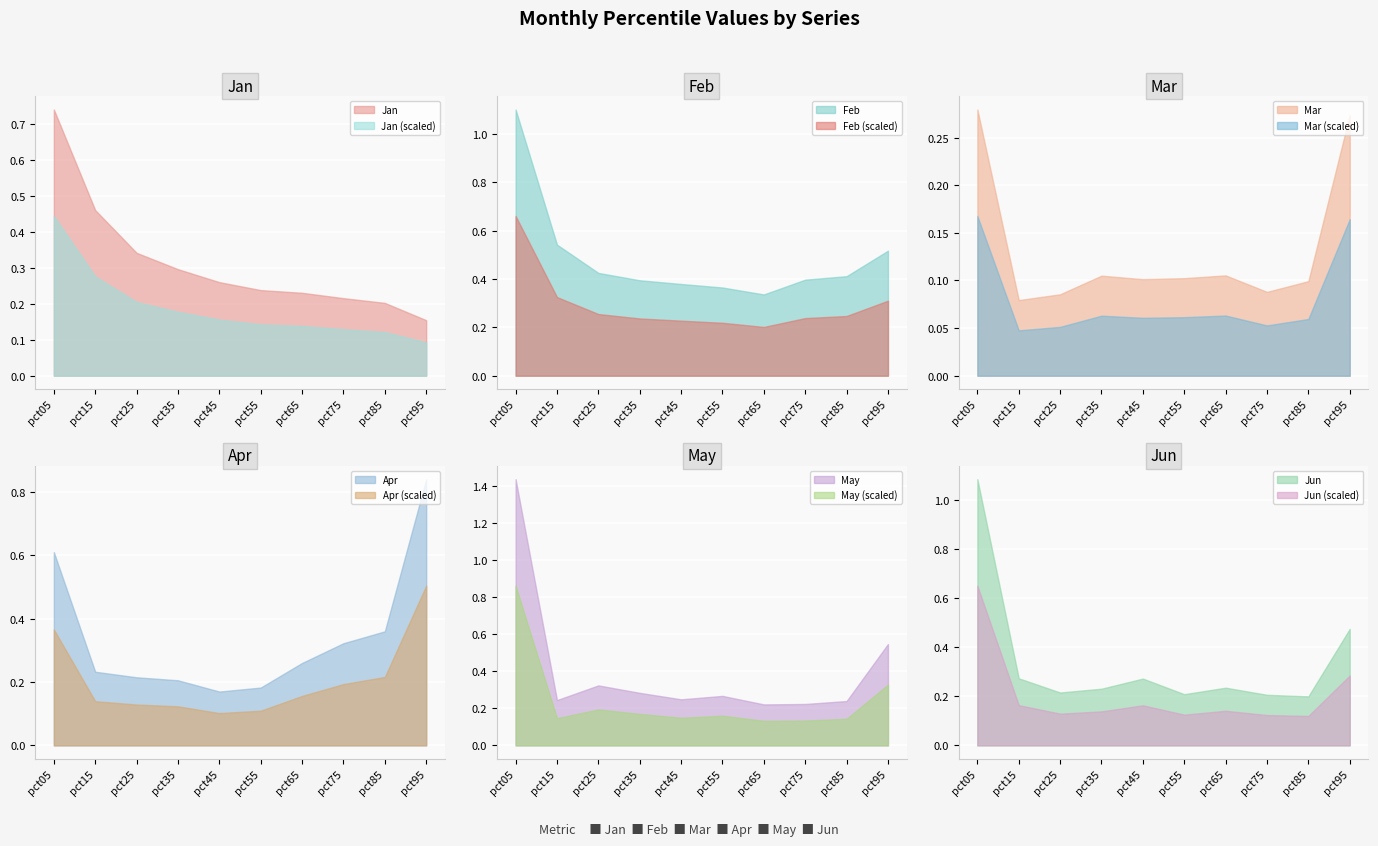

At which label is Feb closest to 0?

pct65